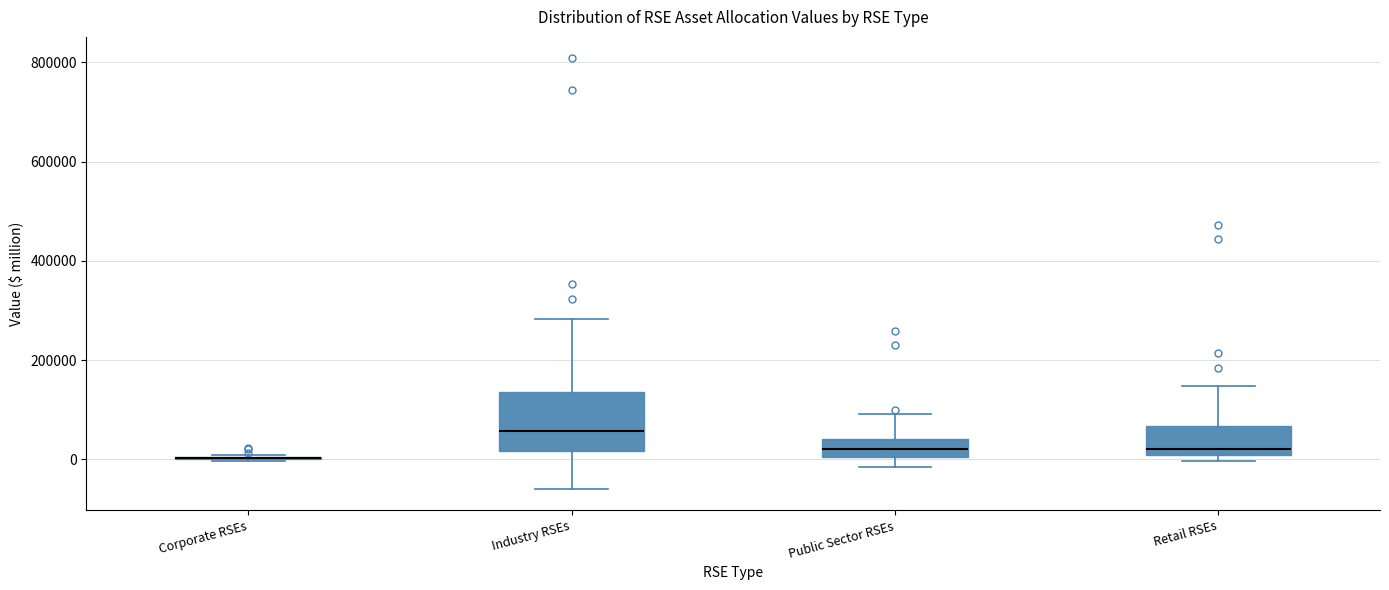

Reading left to right, read every box against the y-axis: the position of its median line, the range the box covers, and the ends of its whiskers. The values are not printed on the chart, so give them approximately, as read against the axis.

Corporate RSEs: box collapsed to a line at 0, whiskers 0 to 0
Industry RSEs: median 60000, box 20000 to 140000, whiskers -60000 to 280000
Public Sector RSEs: median 20000, box 0 to 40000, whiskers -20000 to 100000
Retail RSEs: median 20000, box 0 to 60000, whiskers 0 (just below the box's lower edge) to 140000